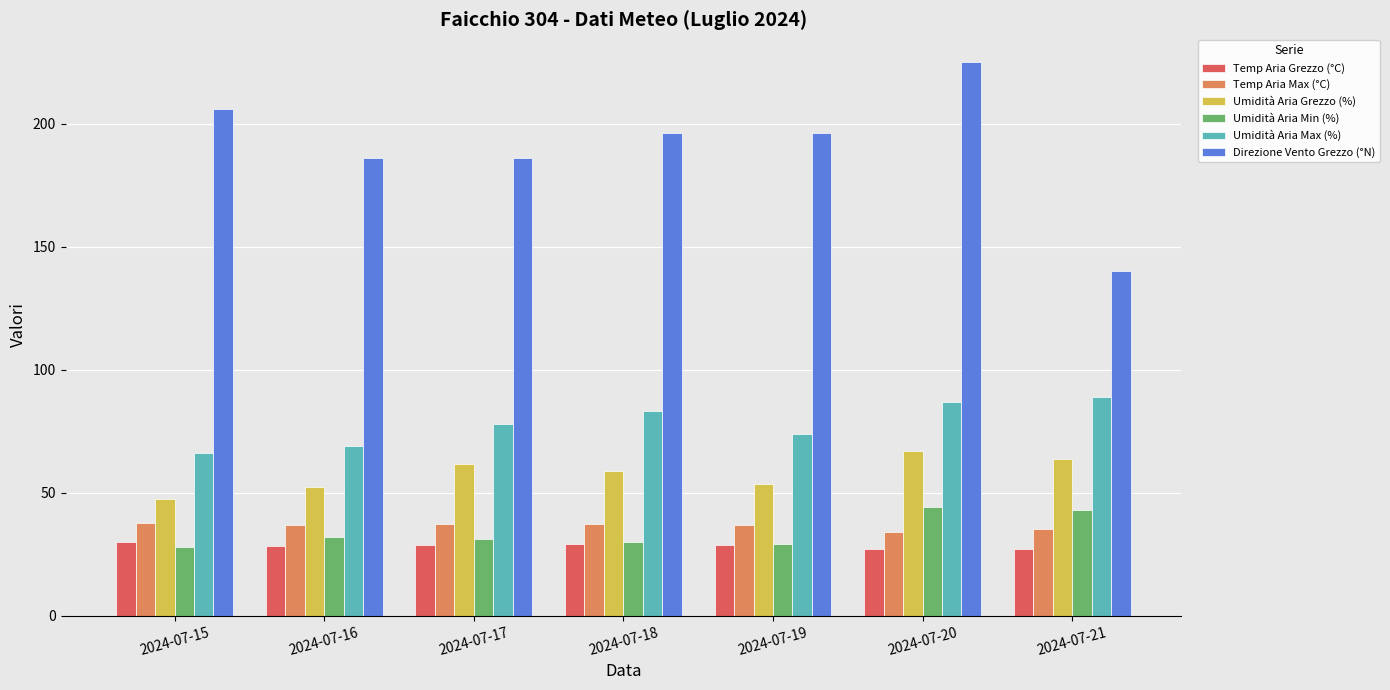

What is the sum of the Direzione Vento Grezzo (°N) values at 2024-07-18 and 2024-07-19?

392.0